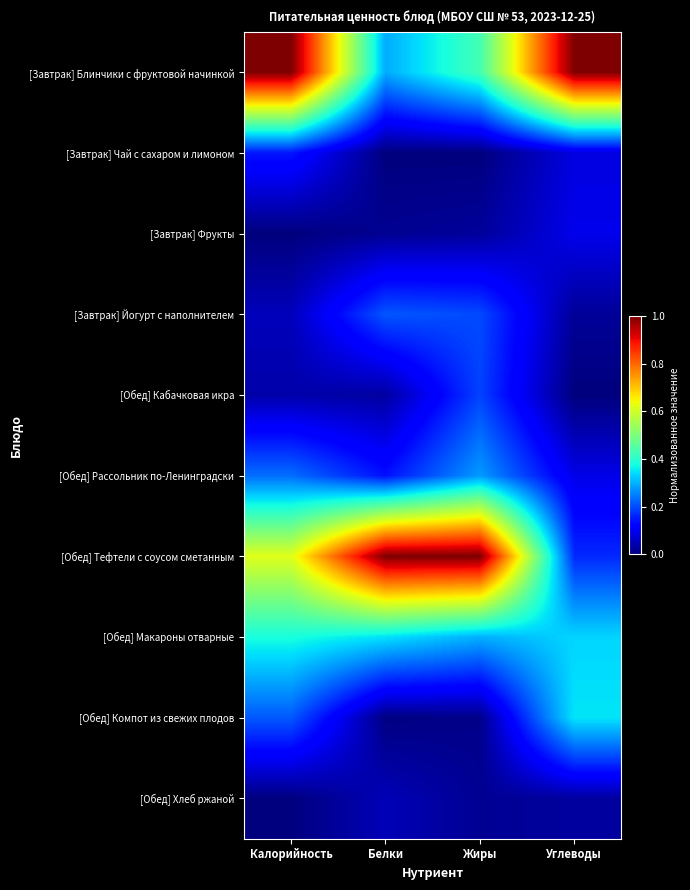

At how many categories does at least one series exceed 0?

4